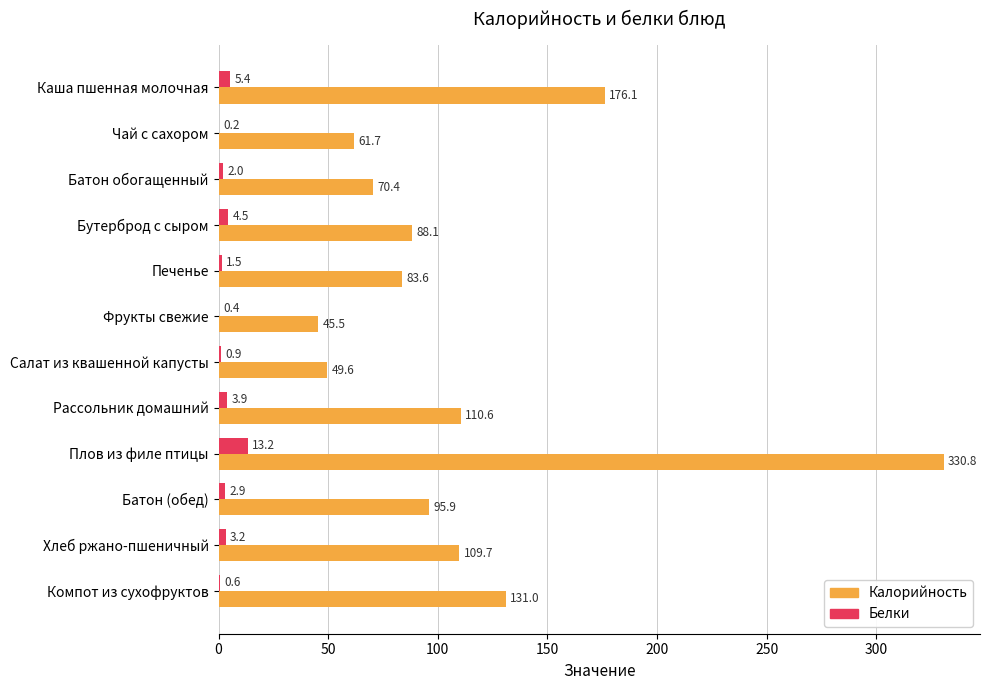

Is it true that Калорийность equals 147.4 at Бутерброд с сыром?

False